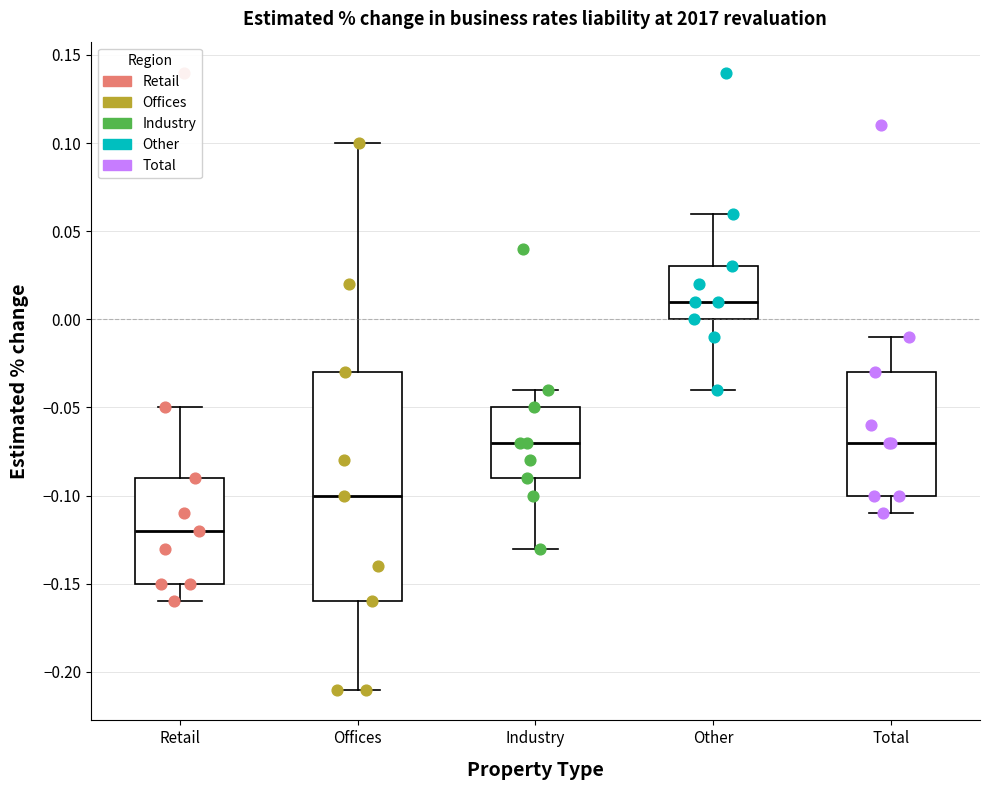

Which box is the tallest, from its lower edge to its upper edge?

Offices